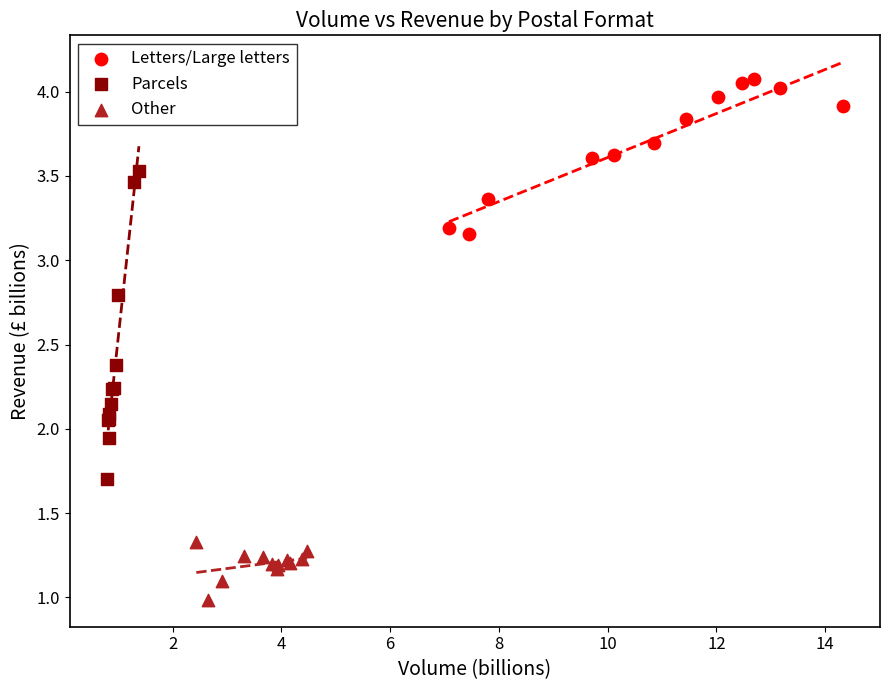

Which series reaches the minimum Y coordinate?

Other